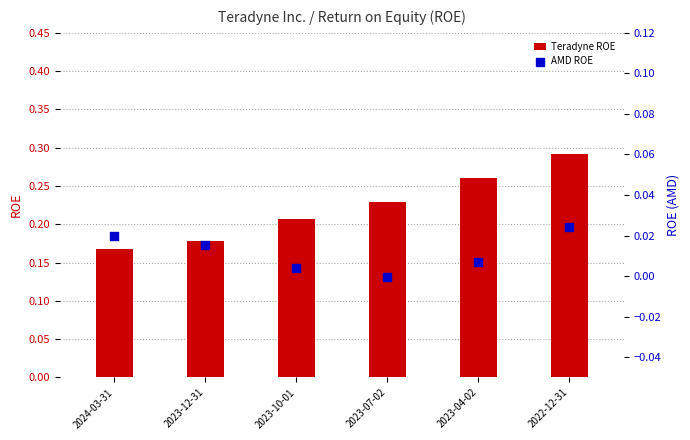

Which series has the largest total across all categories?

Teradyne ROE